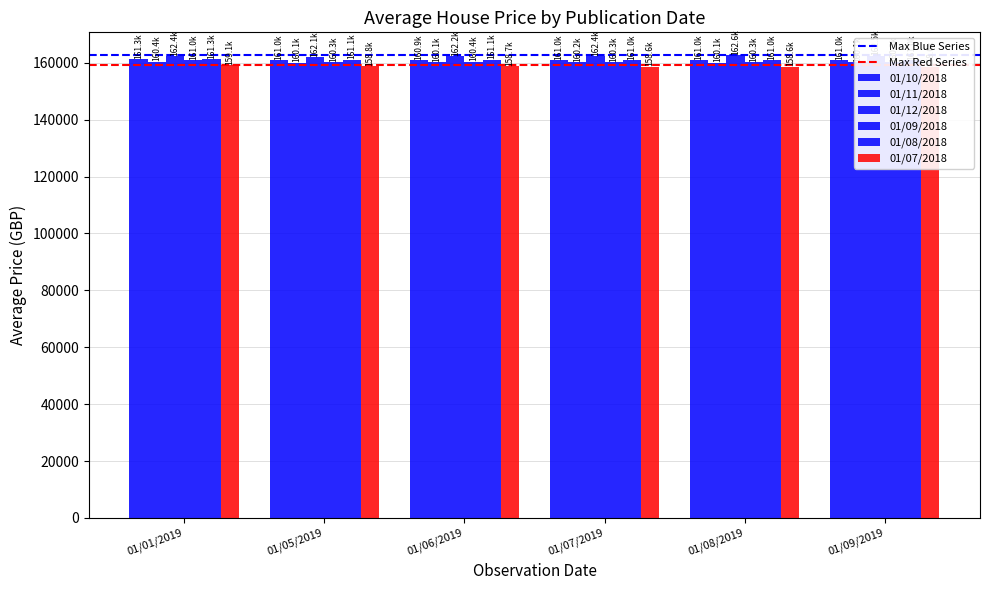

How many groups of bars are there?

6